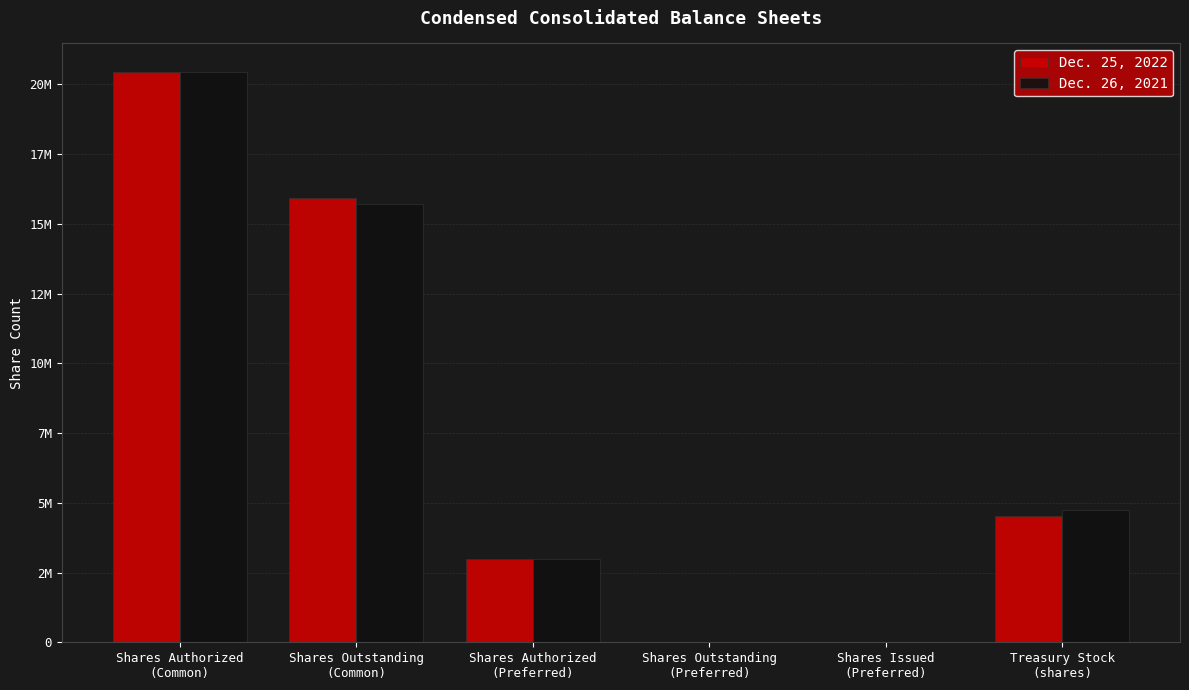

What is the difference between the Dec. 26, 2021 values at Treasury Stock
(shares) and Shares Issued
(Preferred)?

4727000